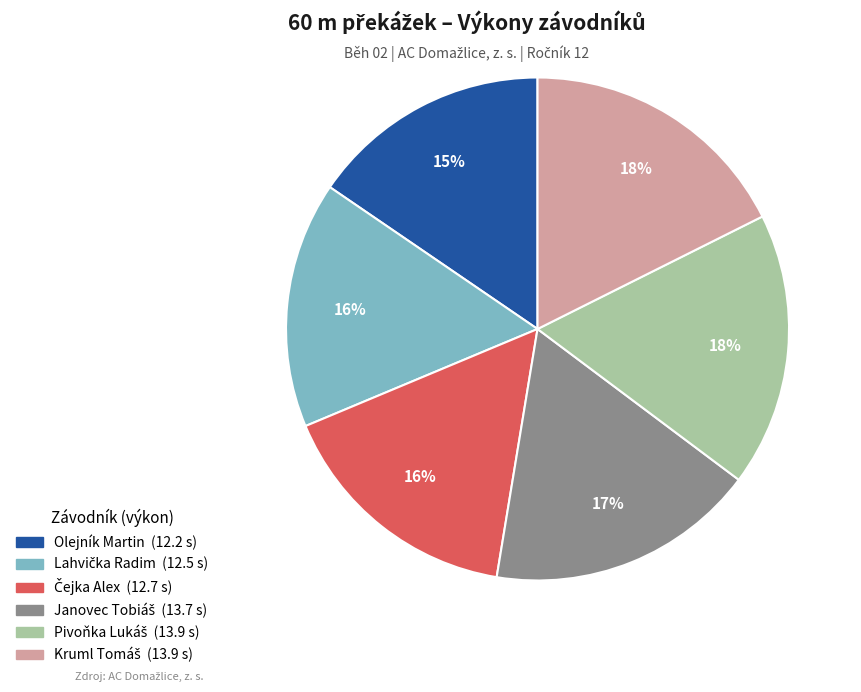

To the nearest percent, what is the average slice percentage?

17%